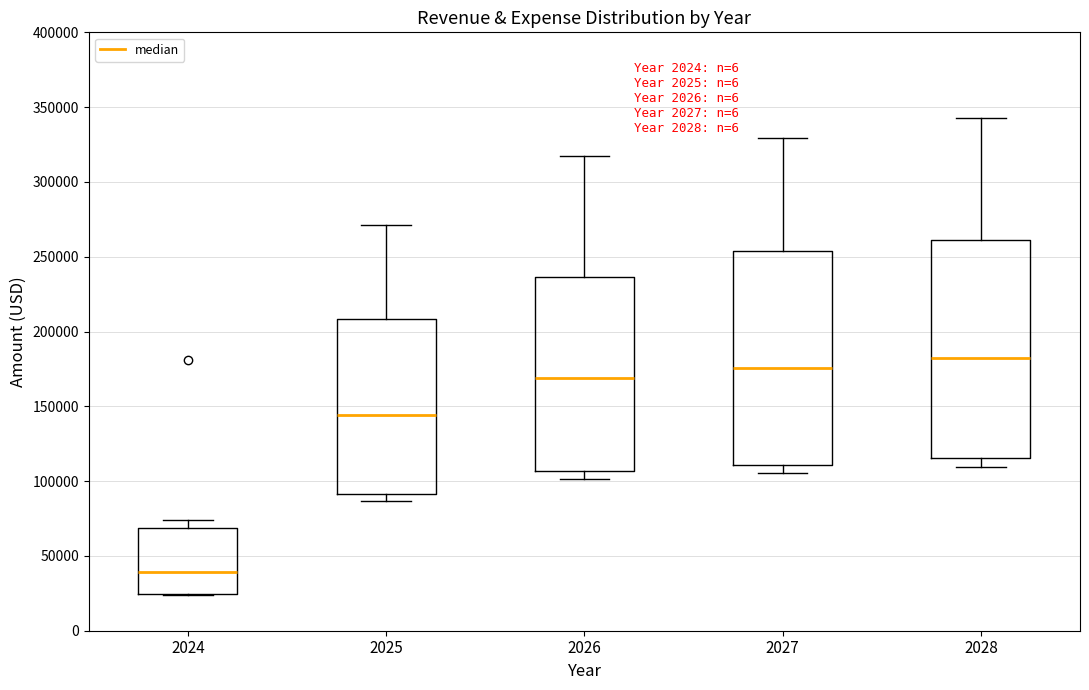

Reading left to right, transcribe this box plot: for each box, give where its median line is, the range the box spans, and where its two whiskers end, as read against the y-axis. The values are not printed on the chart, so give them approximately, as read against the axis.

2024: median 40000, box 25000 to 70000, whiskers 25000 to 75000
2025: median 145000, box 90000 to 210000, whiskers 85000 to 270000
2026: median 170000, box 105000 to 235000, whiskers 100000 to 315000
2027: median 175000, box 110000 to 255000, whiskers 105000 to 330000
2028: median 180000, box 115000 to 260000, whiskers 110000 to 345000